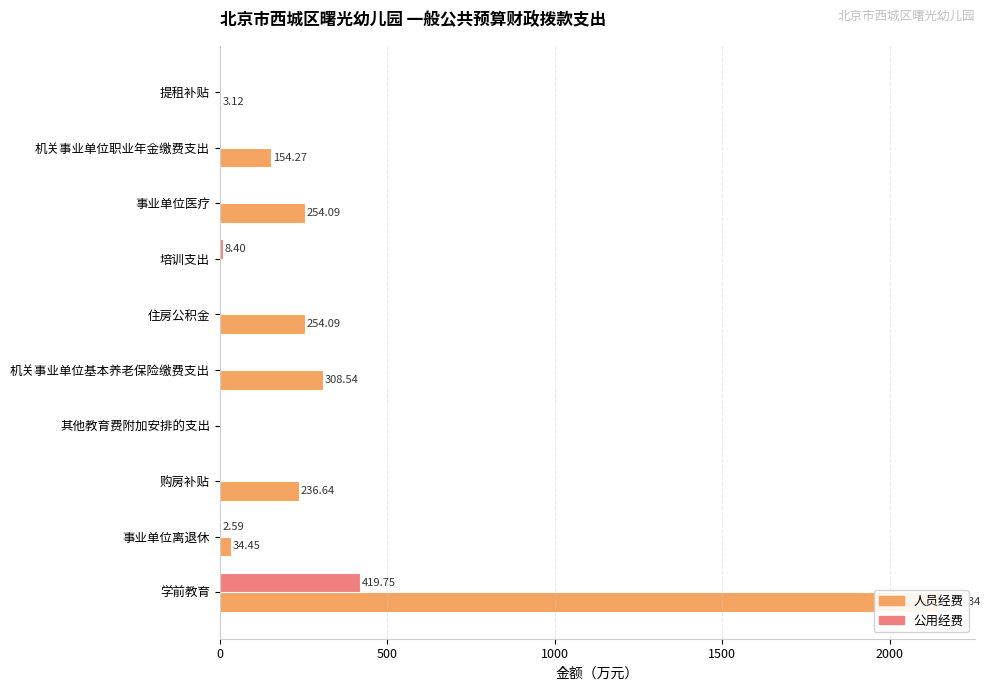

What is the sum of all 公用经费 values?

430.7